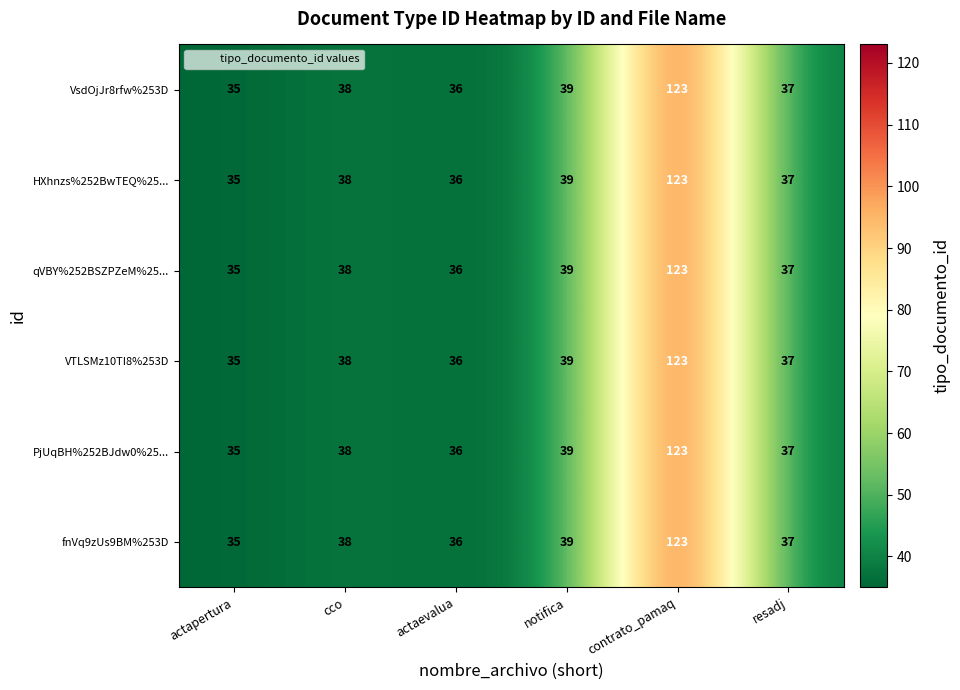

What is the approximate value of VTLSMz10TI8%253D at resadj, to the nearest 5?

35